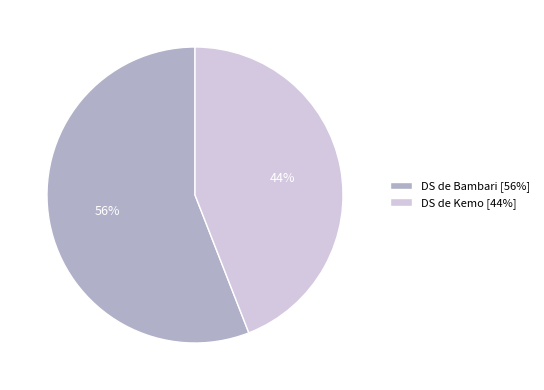

True or false: DS de Bambari accounts for 56% of the total.

True